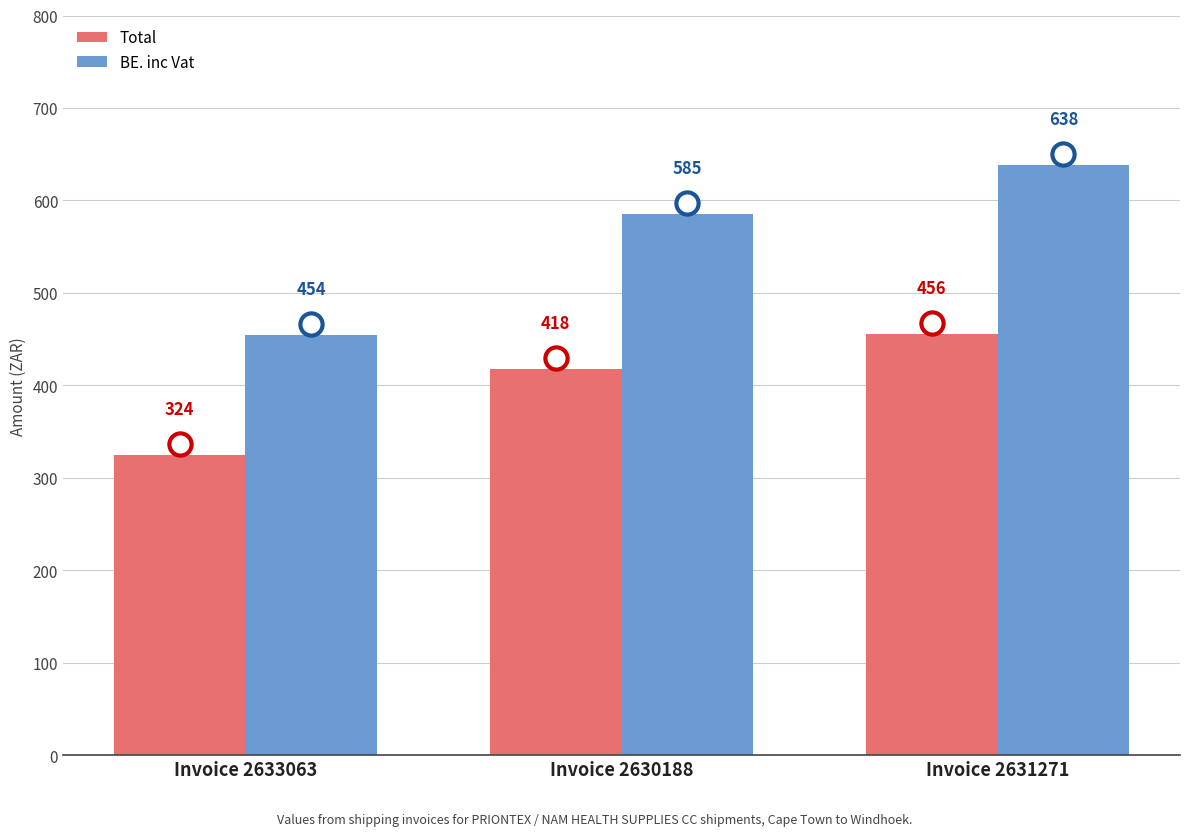

Read the Total value at Invoice 2633063.

324.4